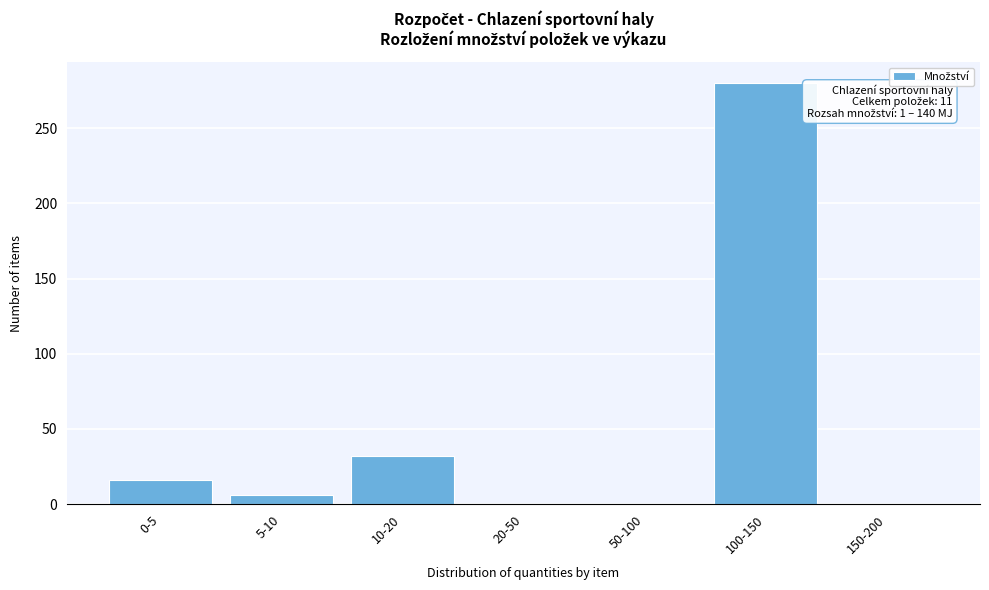

Reading right to left, list all the values displayed in this chart.

150-200=0	100-150=280	50-100=0	20-50=0	10-20=32	5-10=6	0-5=16